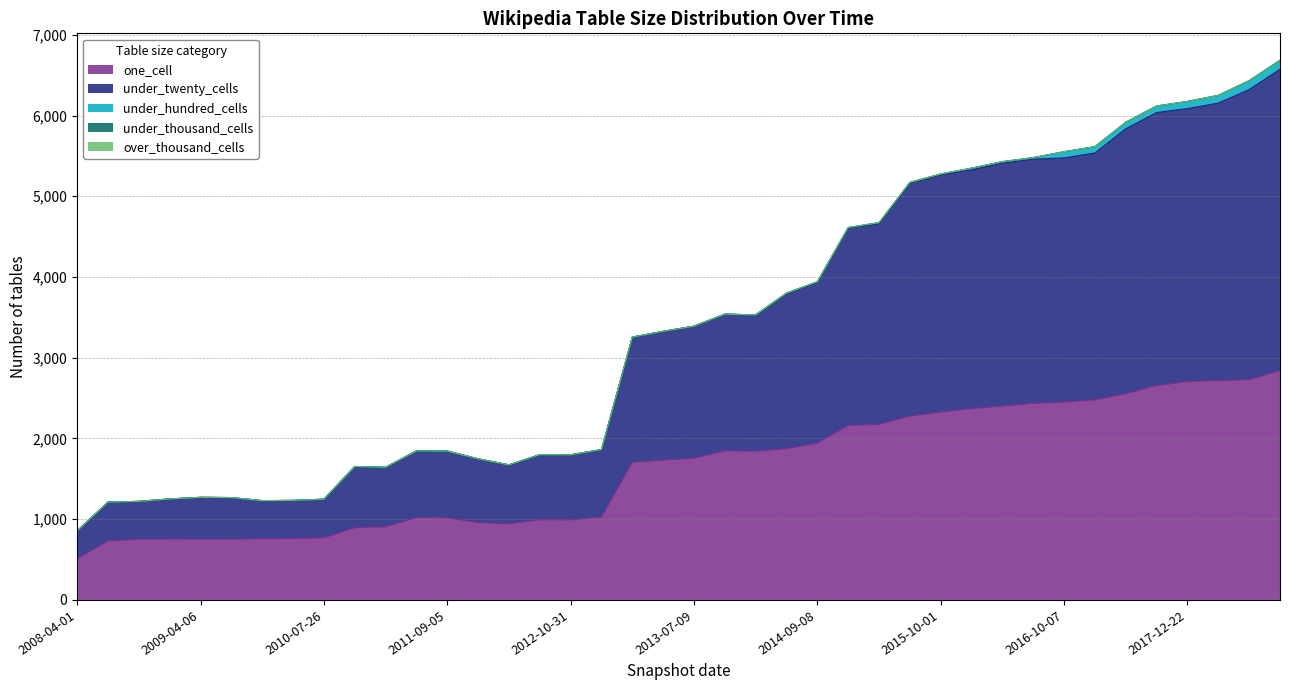

True or false: under_thousand_cells and under_hundred_cells cross at least once.

False